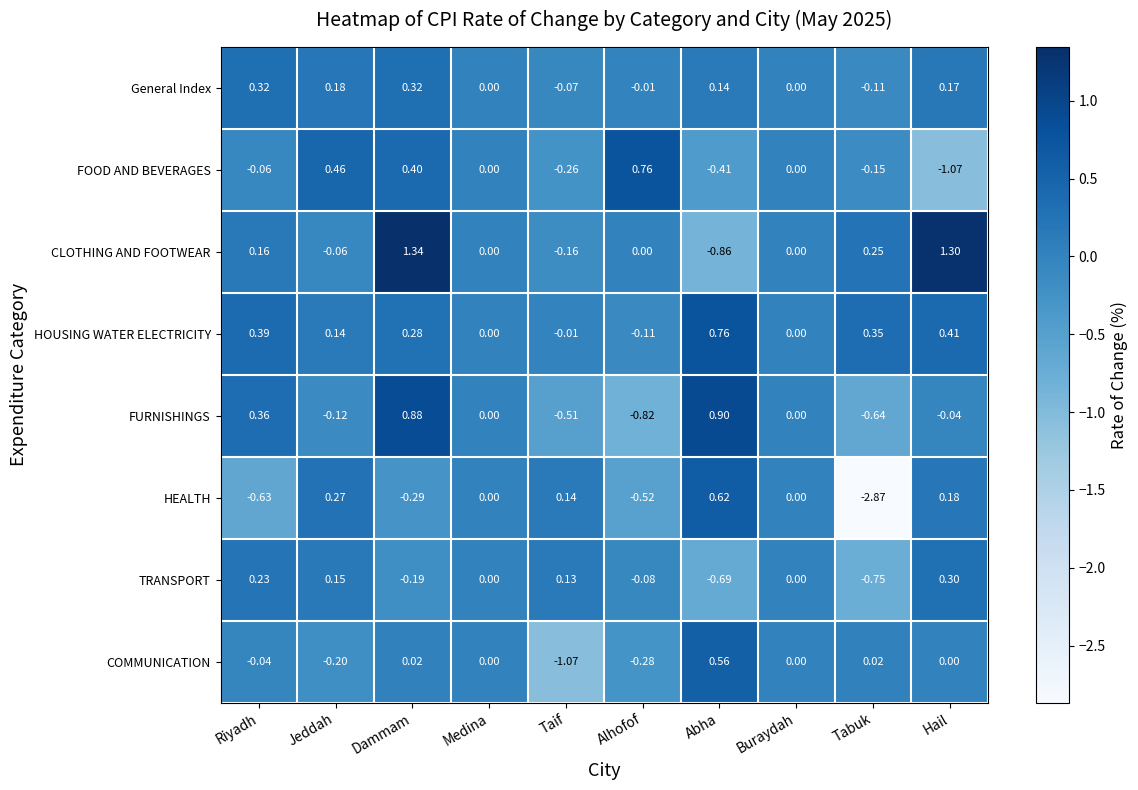

Which series has the largest range (max minus min)?

HEALTH